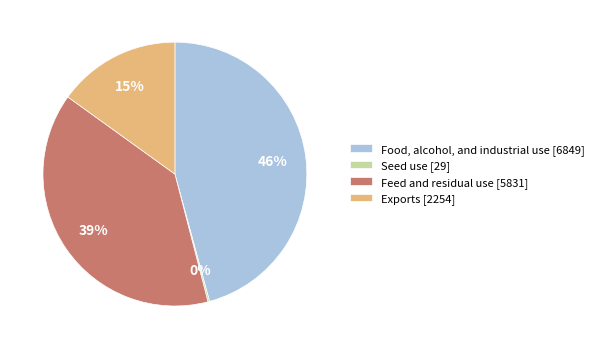

To the nearest percent, what is the average slice percentage?

25%